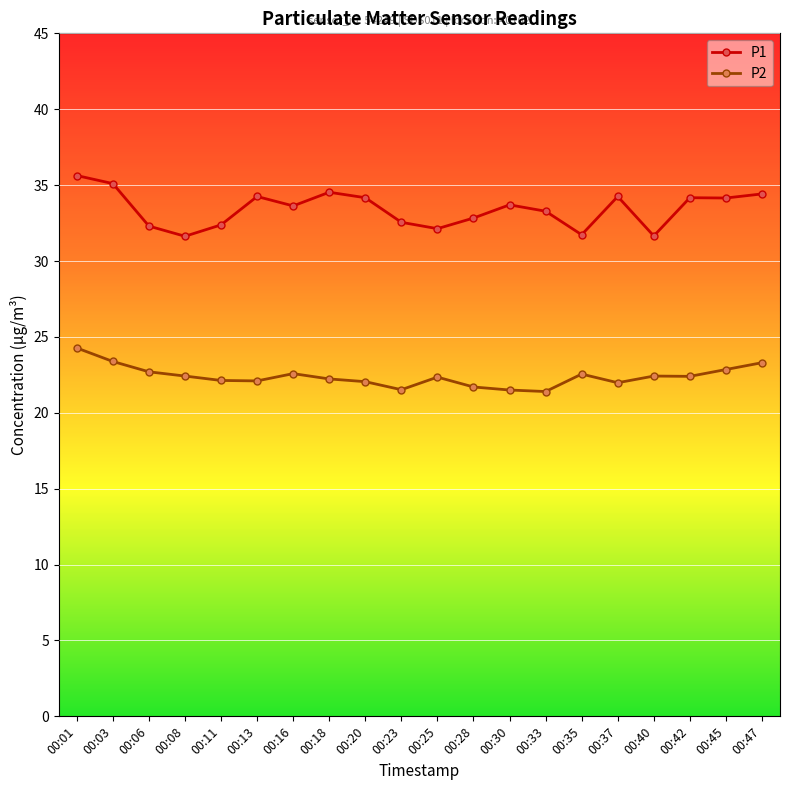

What is the average value of the P2 series?

22.4